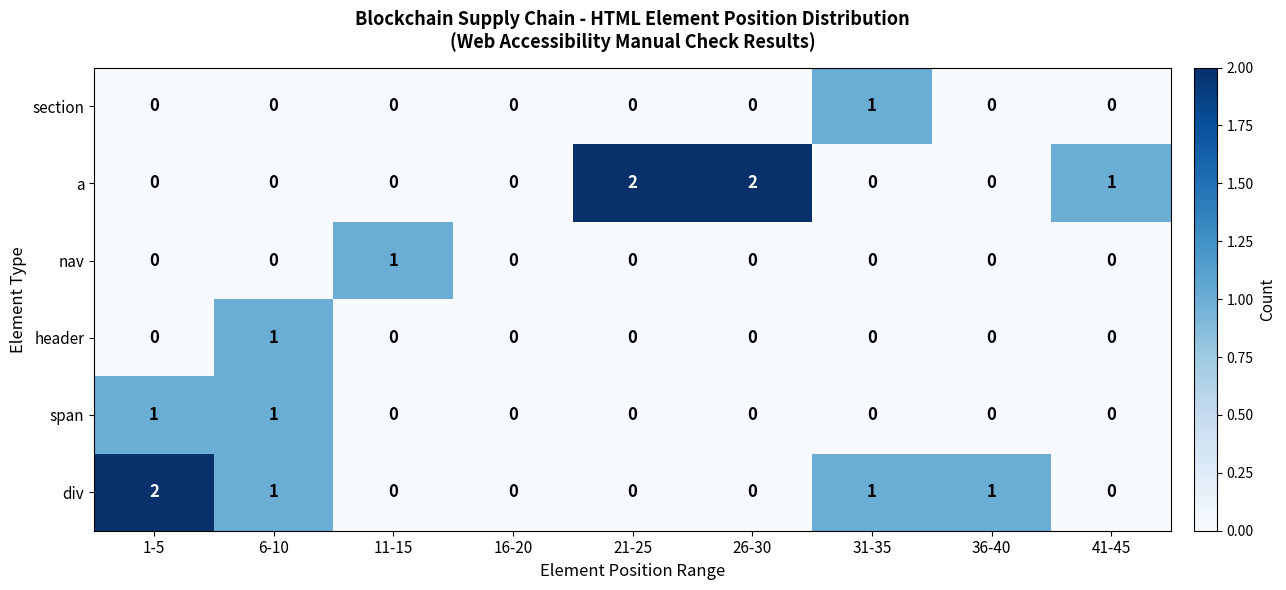

At which label does div reach its peak?

1-5